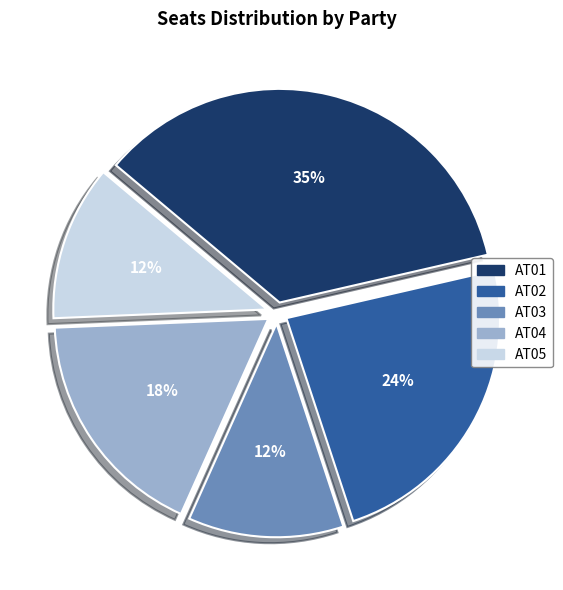

Which has a higher value, AT04 or AT03?

AT04